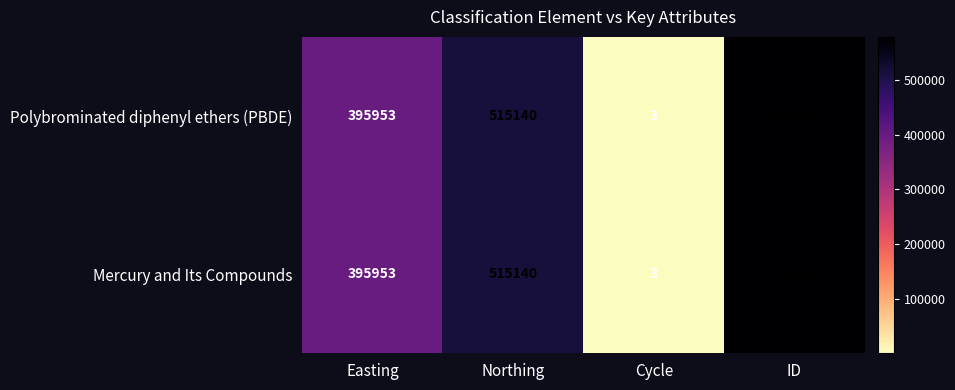

List the series in order of their peak value, highest first.

Polybrominated diphenyl ethers (PBDE), Mercury and Its Compounds